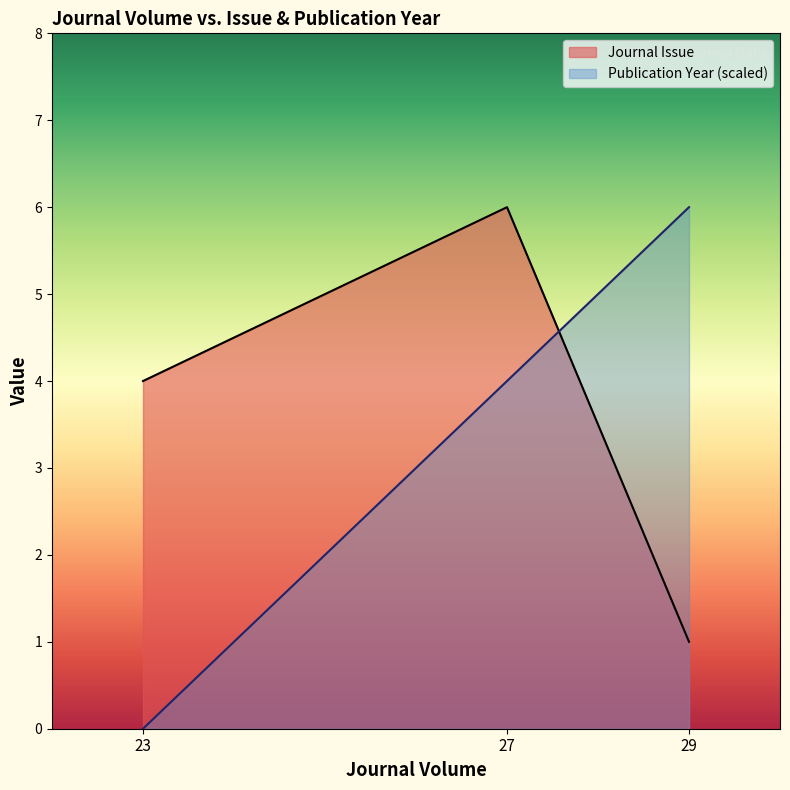

What is the average value of the Publication Year series?

3